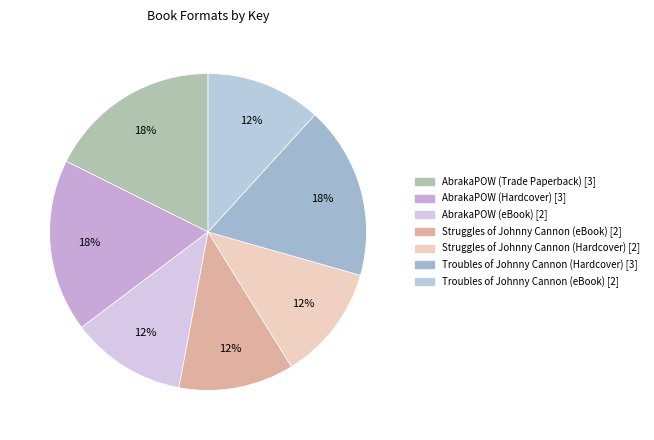

How many segments does this pie chart have?

7